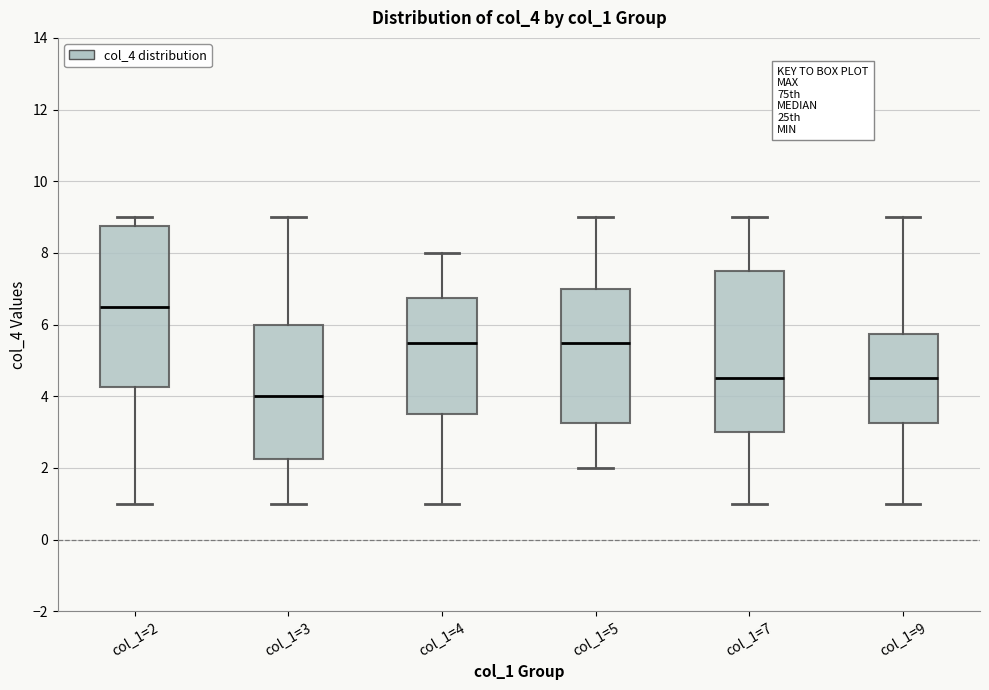

Reading left to right, read every box against the y-axis: the position of its median line, the range the box covers, and the ends of its whiskers. The values are not printed on the chart, so give them approximately, as read against the axis.

col_1=2: median 6.6, box 4.2 to 8.8, whiskers 1.0 to 9.0
col_1=3: median 4.0, box 2.2 to 6.0, whiskers 1.0 to 9.0
col_1=4: median 5.6, box 3.6 to 6.8, whiskers 1.0 to 8.0
col_1=5: median 5.6, box 3.2 to 7.0, whiskers 2.0 to 9.0
col_1=7: median 4.6, box 3.0 to 7.6, whiskers 1.0 to 9.0
col_1=9: median 4.6, box 3.2 to 5.8, whiskers 1.0 to 9.0